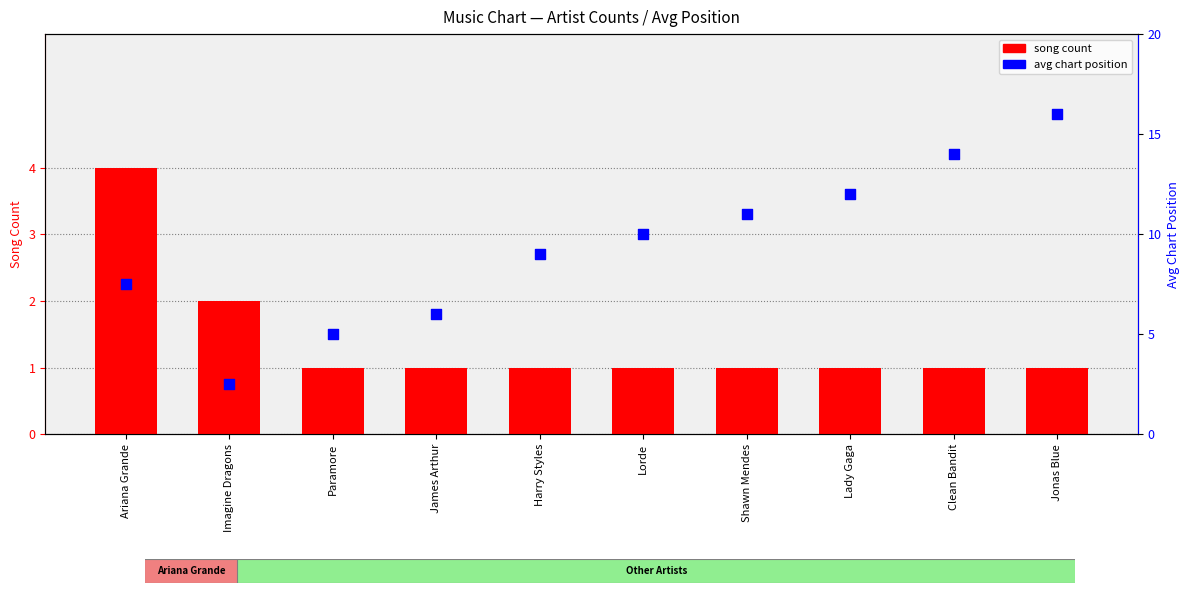

What are all the series names shown in the legend?

song count, avg chart position